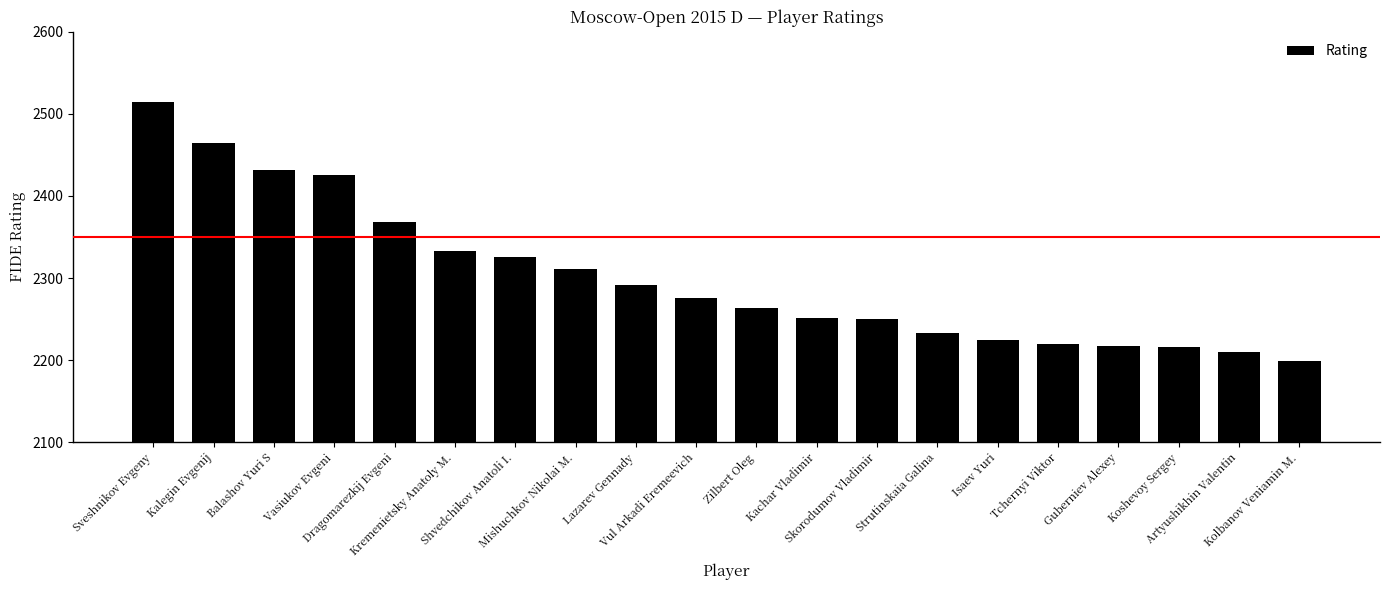

Between Mishuchkov Nikolai M. and Shvedchikov Anatoli I., which is larger?

Shvedchikov Anatoli I.